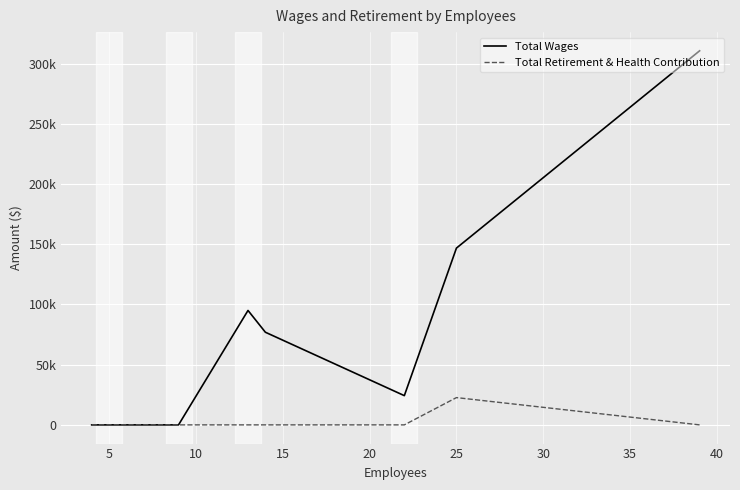

Which series has the largest total across all categories?

Total Wages